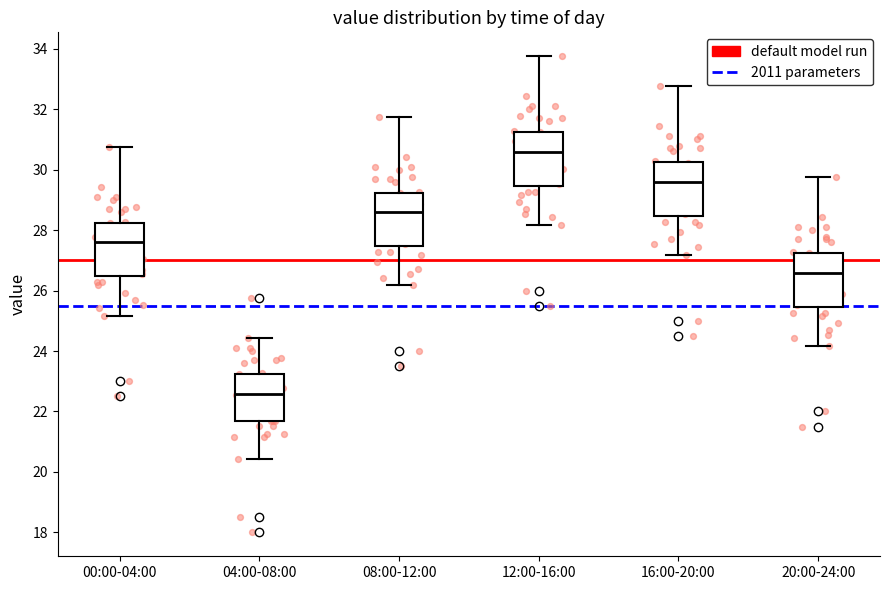

Reading left to right, read every box against the y-axis: the position of its median line, the range the box covers, and the ends of its whiskers. The values are not printed on the chart, so give them approximately, as read against the axis.

00:00-04:00: median 27.6, box 26.4 to 28.2, whiskers 25.2 to 30.8
04:00-08:00: median 22.6, box 21.6 to 23.2, whiskers 20.4 to 24.4
08:00-12:00: median 28.6, box 27.4 to 29.2, whiskers 26.2 to 31.8
12:00-16:00: median 30.6, box 29.4 to 31.2, whiskers 28.2 to 33.8
16:00-20:00: median 29.6, box 28.4 to 30.2, whiskers 27.2 to 32.8
20:00-24:00: median 26.6, box 25.4 to 27.2, whiskers 24.2 to 29.8